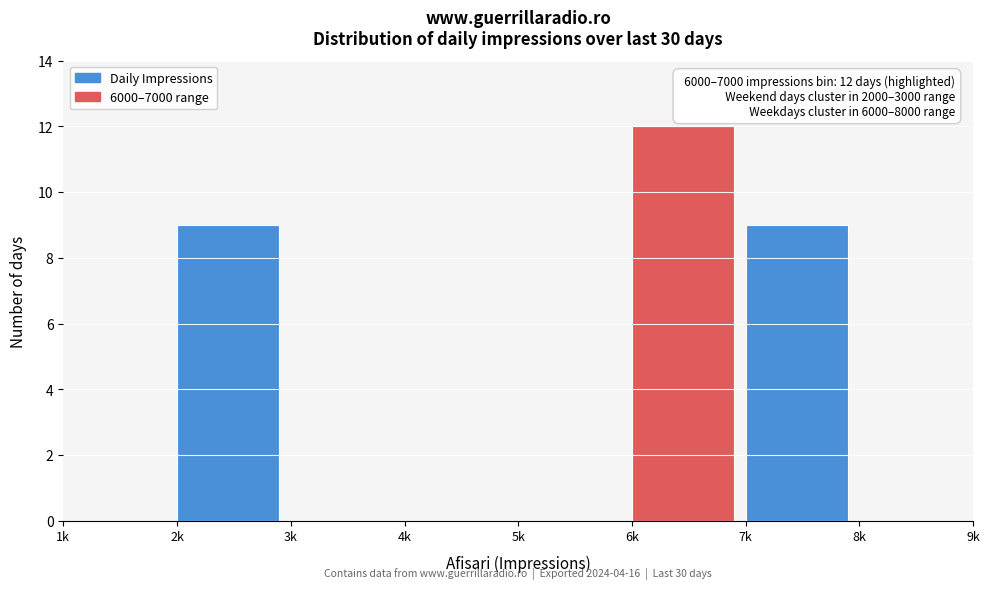

Reading right to left, extract all data points from this chart.

8k=0	7k=9	6k=12	5k=0	4k=0	3k=0	2k=9	1k=0